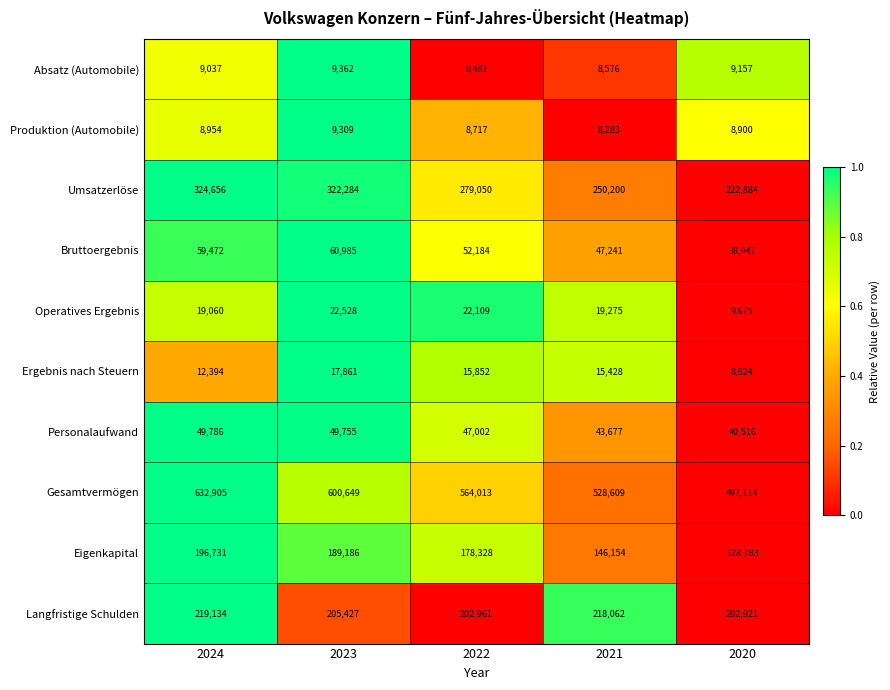

Read the Ergebnis nach Steuern value at 2021, to the nearest 100.

15400